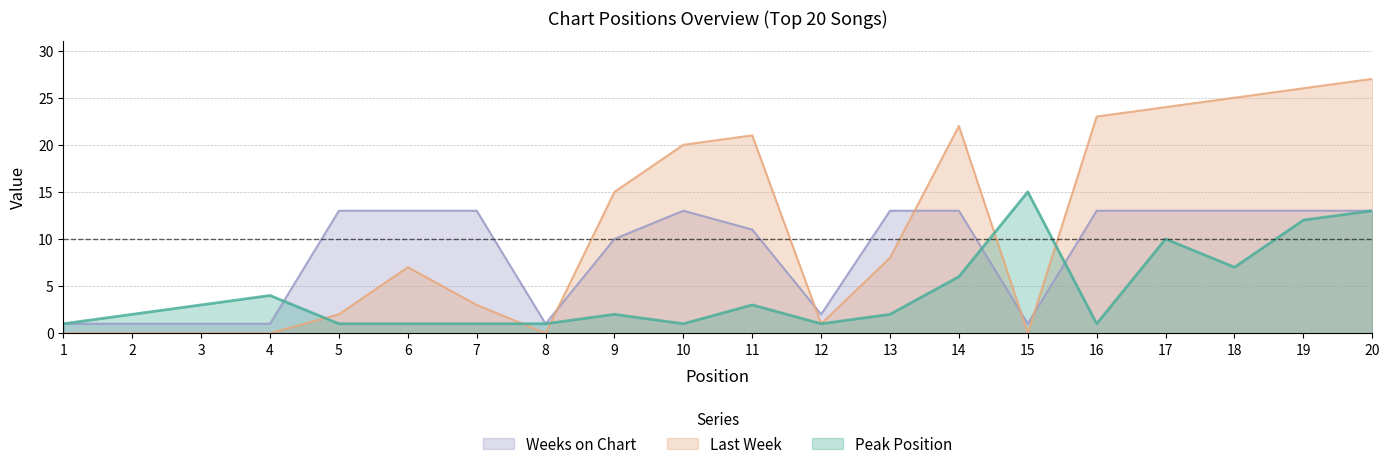

List the series in order of their overall mean, lowest first.

Peak Position, Weeks on Chart, Last Week